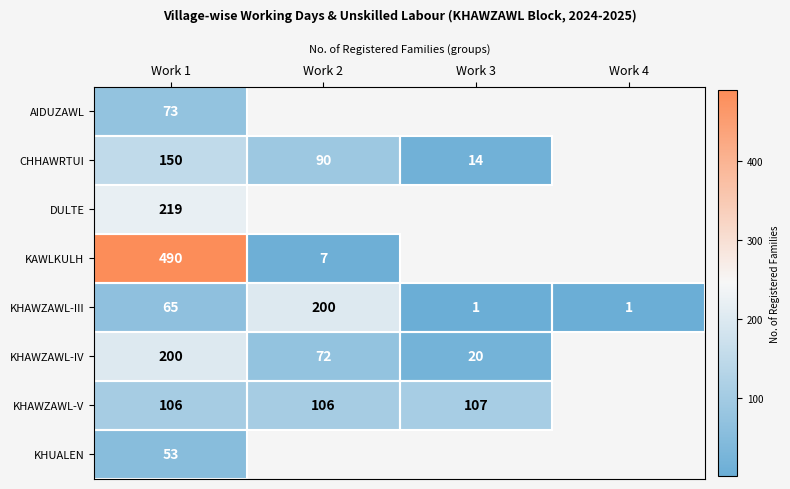

The value of KHAWZAWL-IV at Work 2 is 100. True or false?

False